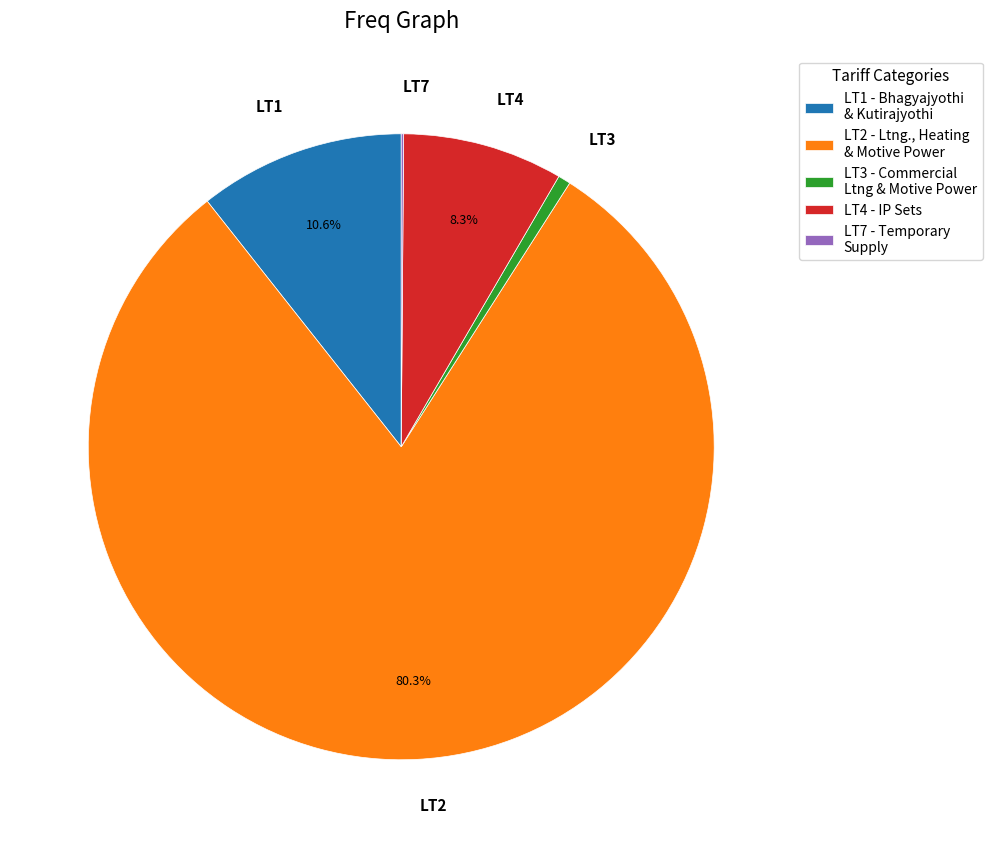

Is the sum of LT4 - IP Sets and LT3 - Commercial Ltng & Motive Power greater than half?

No